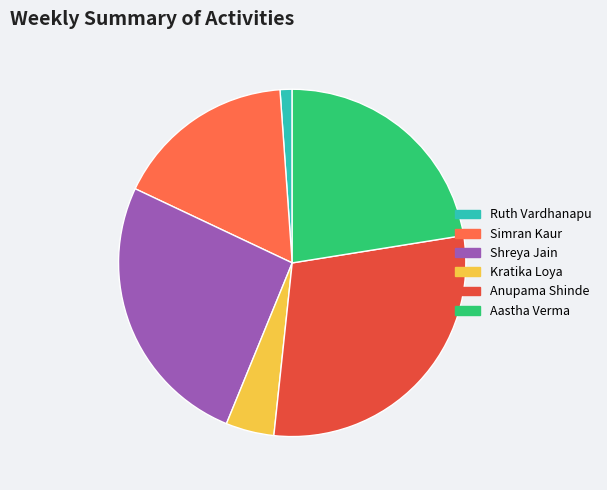

Which category has the smallest portion of the pie?

Ruth Vardhanapu